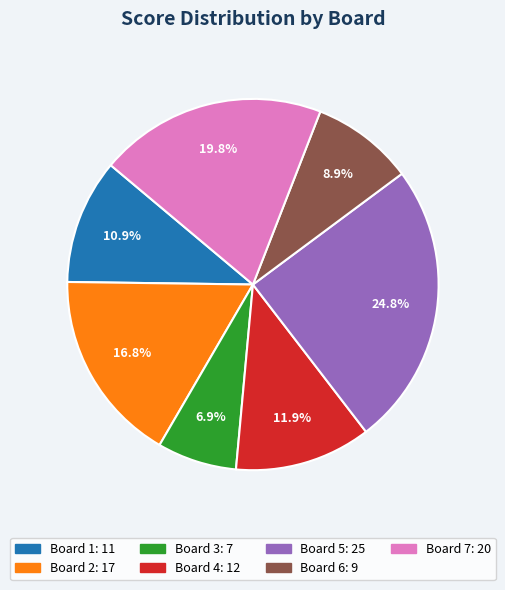

What is the smallest slice in the pie chart?

Board 3